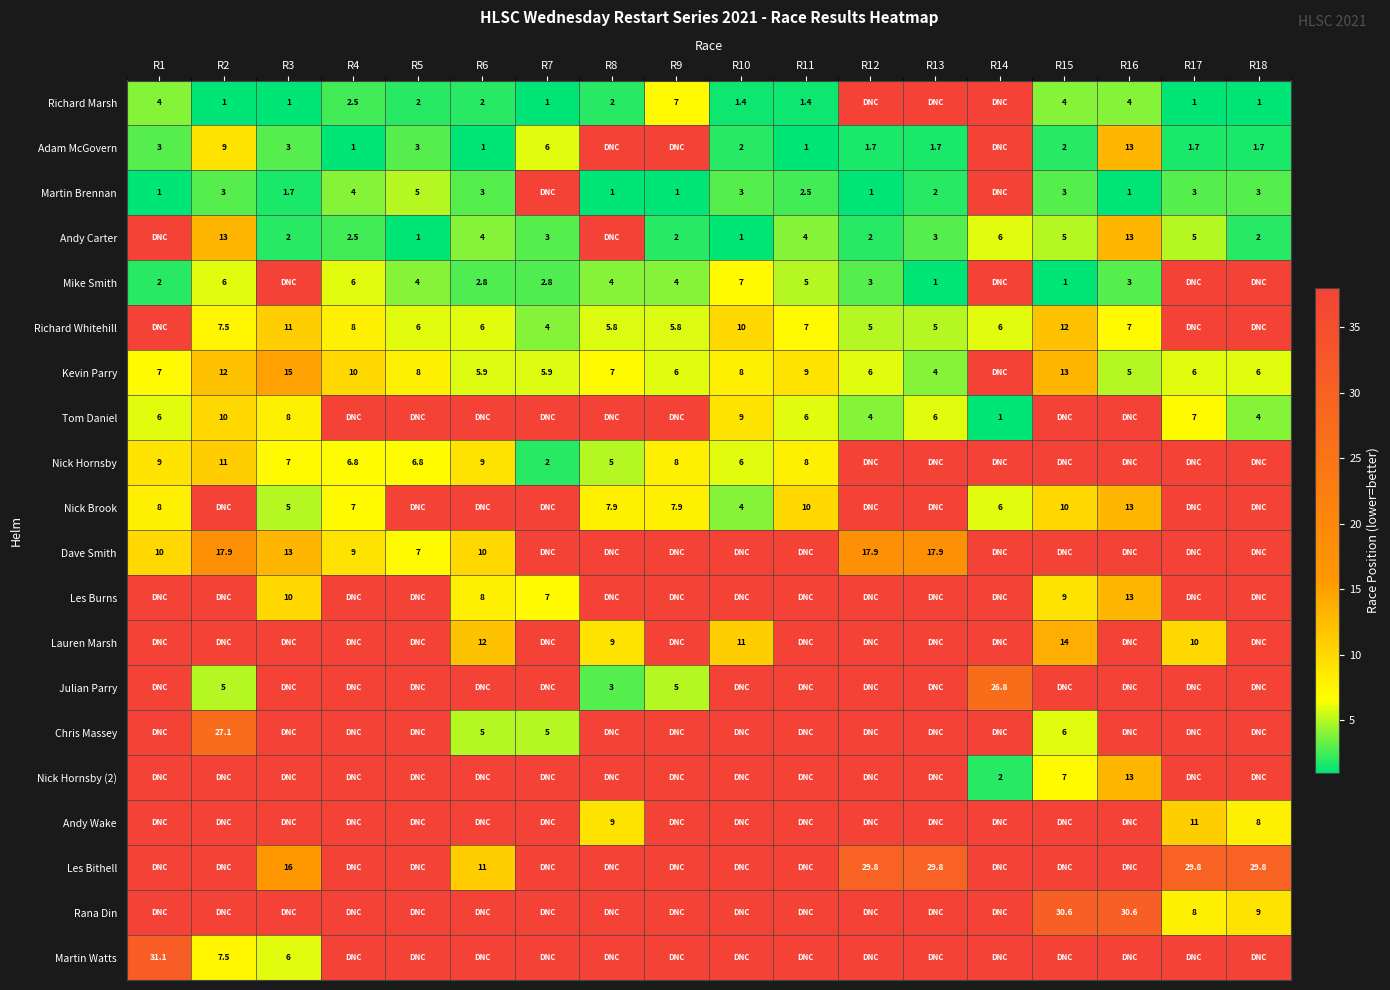

What is the sum of the Les Bithell values at R12 and R17?

59.6